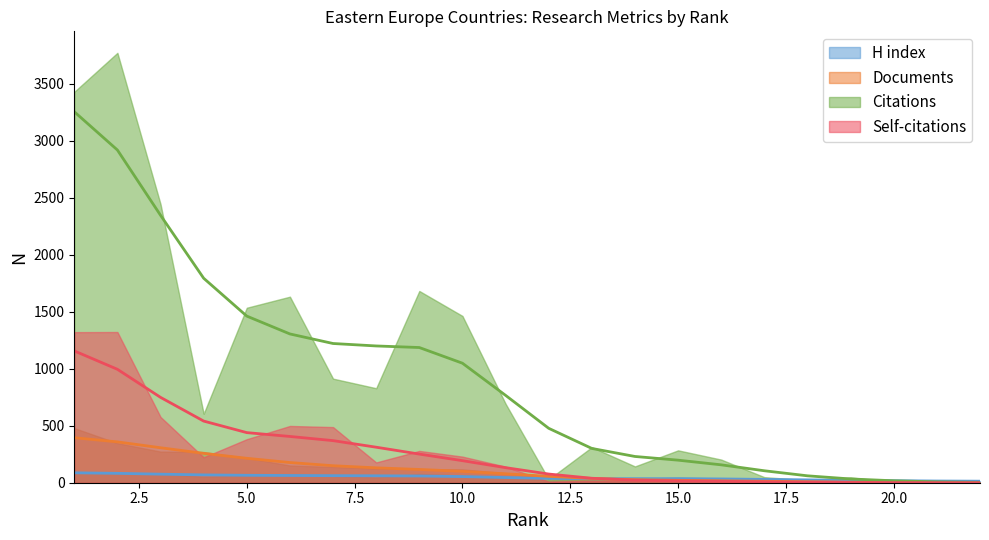

What is the maximum value shown in the chart?

3771